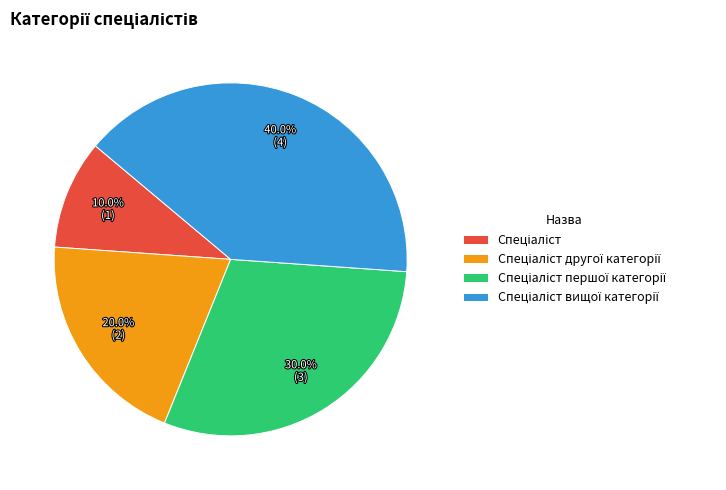

Is there any slice that represents more than half of the pie?

No